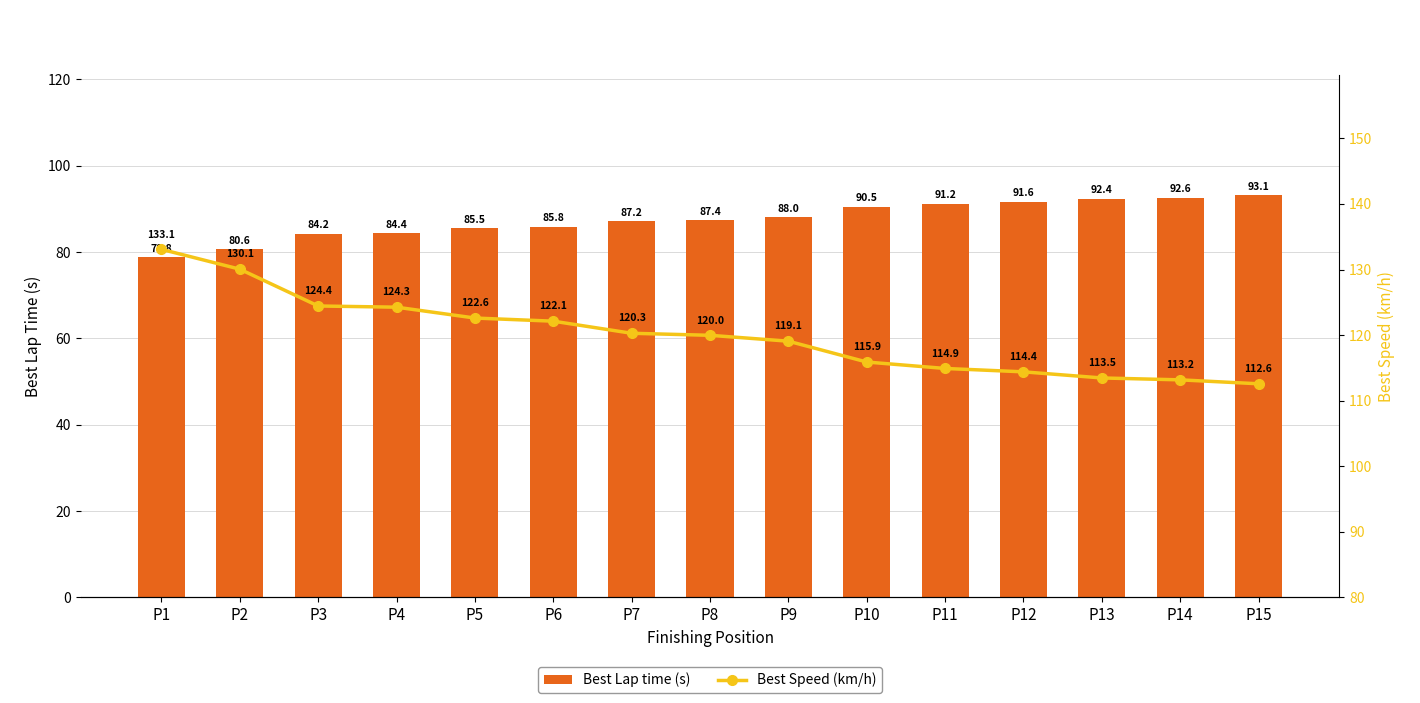

What is the sum of the Best Speed (km/h) values at P11 and P13?

228.4